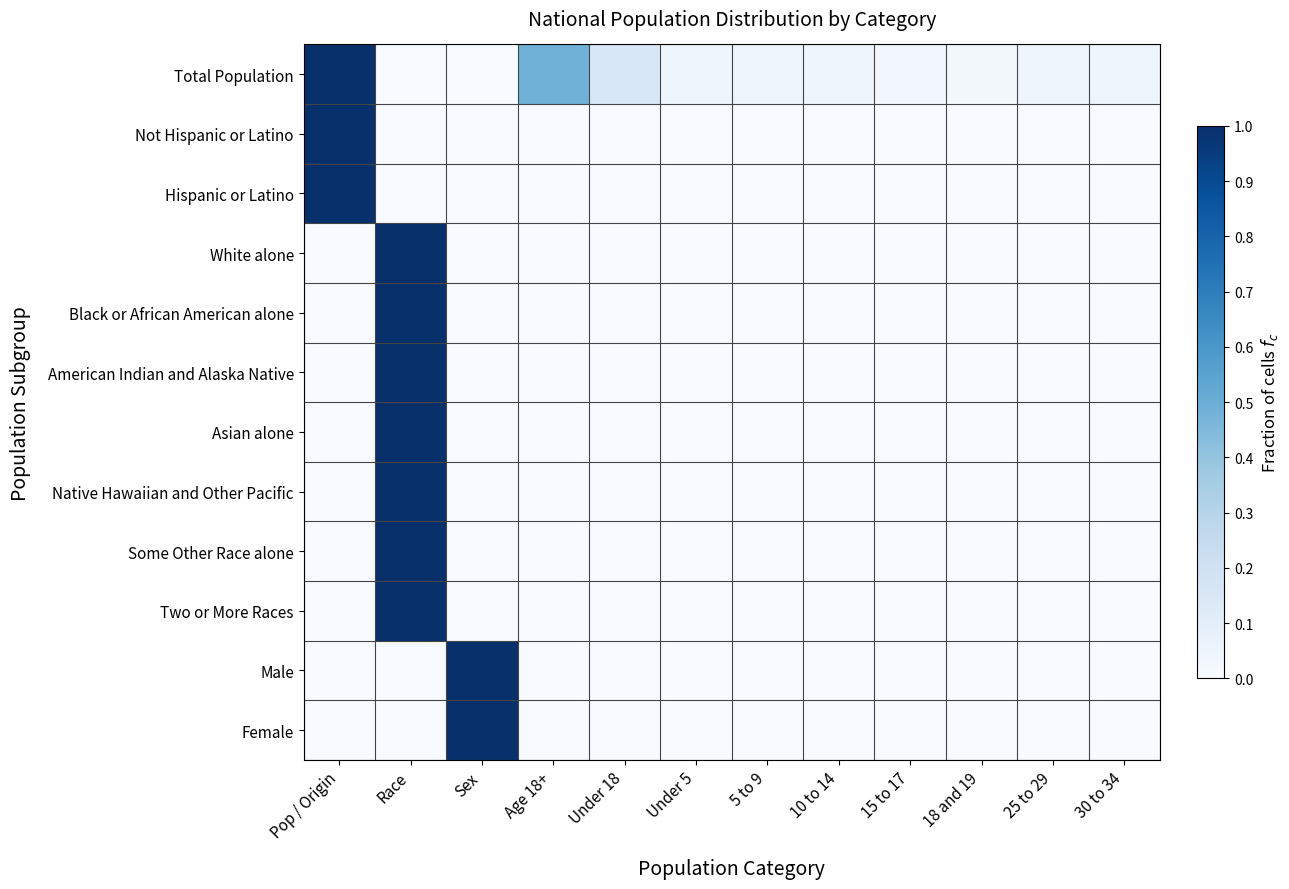

Which series has the largest total across all categories?

Total Population